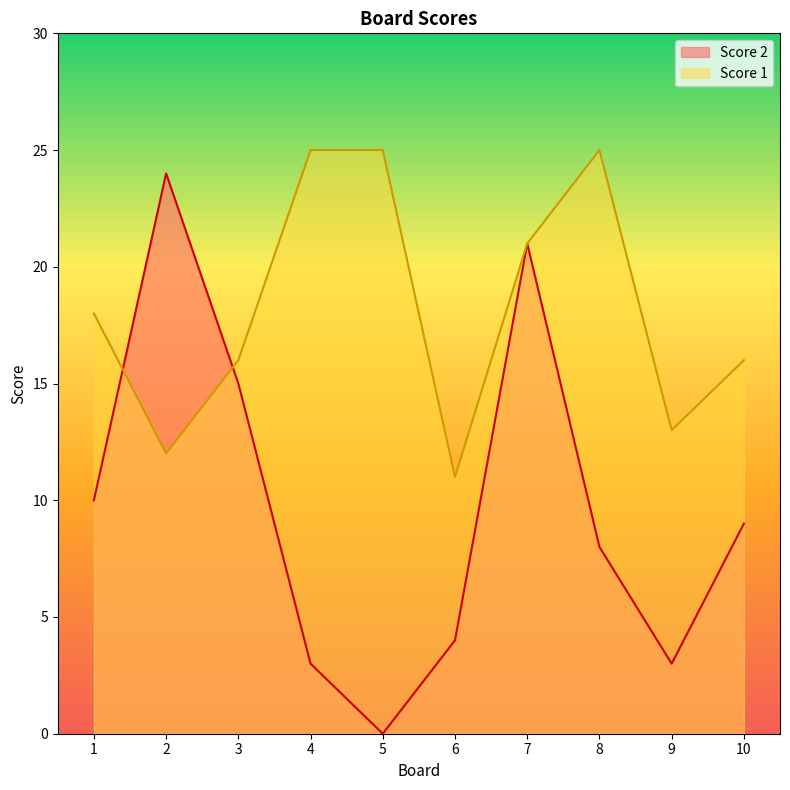

What are all the series names shown in the legend?

Score 2, Score 1